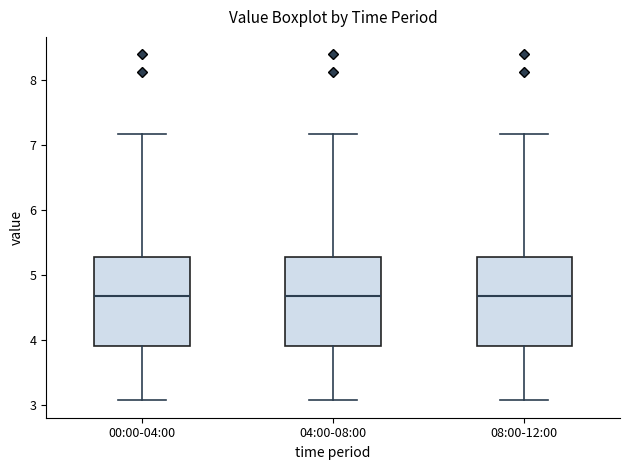

Where does the median line of the box for 08:00-12:00 sit on the y-axis? The values are not printed on the chart, so give them approximately, as read against the axis.

4.7